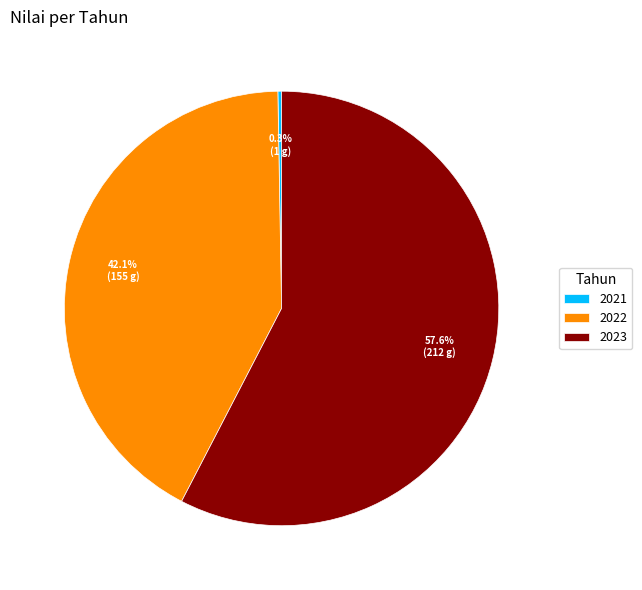

What is the largest slice in the pie chart?

2023